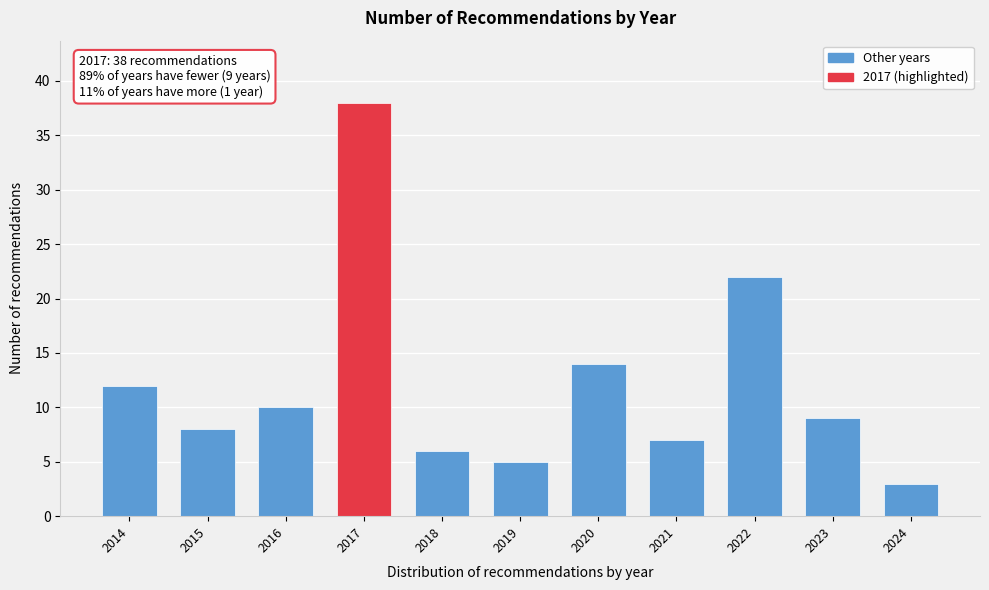

Reading left to right, list all the values displayed in this chart.

12	8	10	38	6	5	14	7	22	9	3